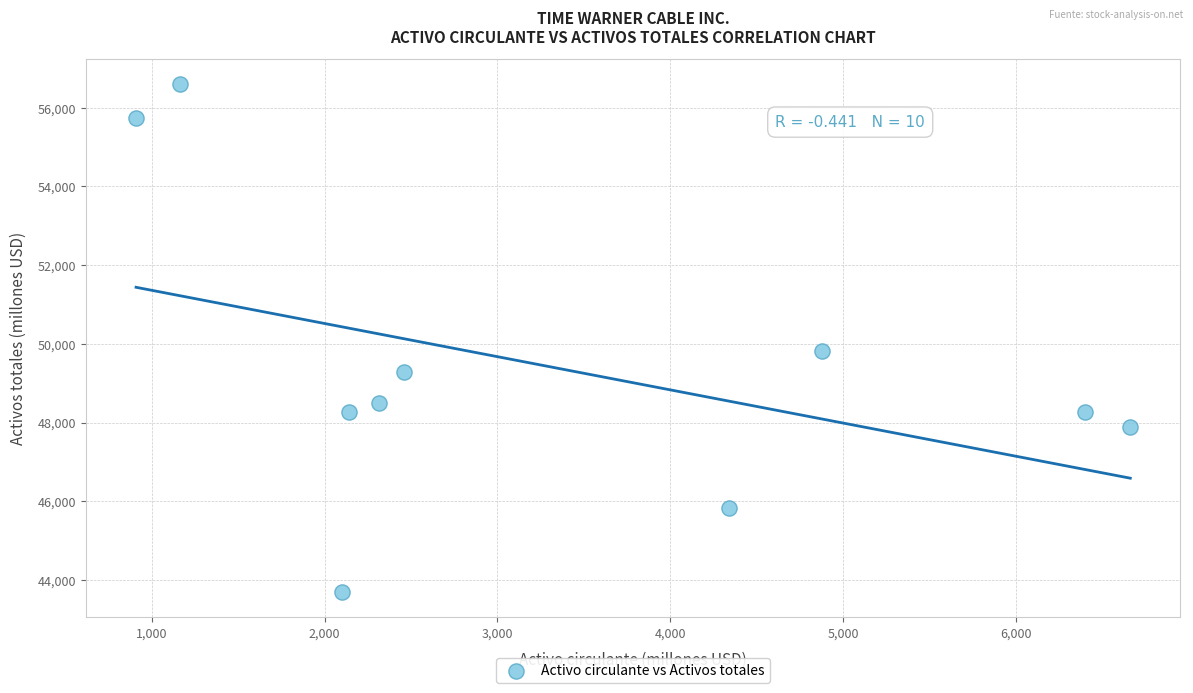

What Y value in the scatter plot is closest to 50147?

49809